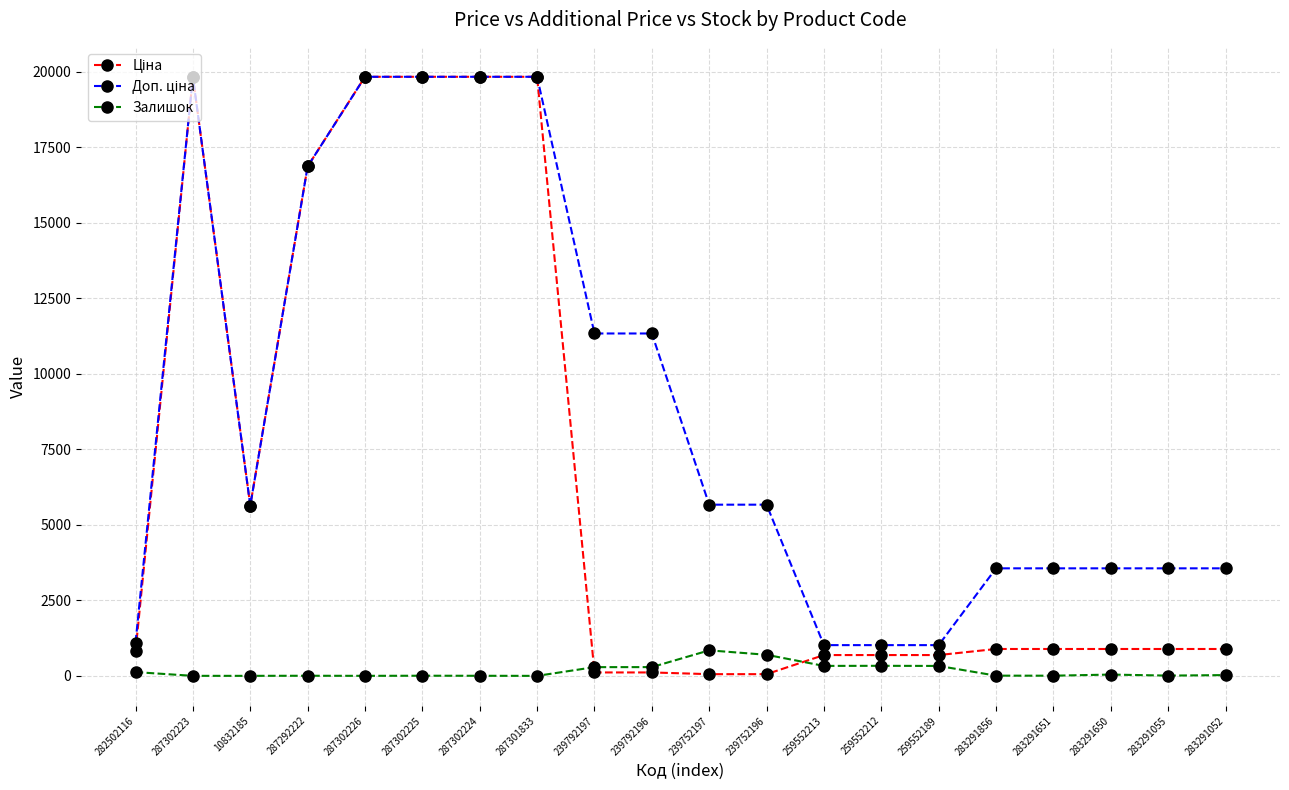

Count the number of data series in this chart.

3